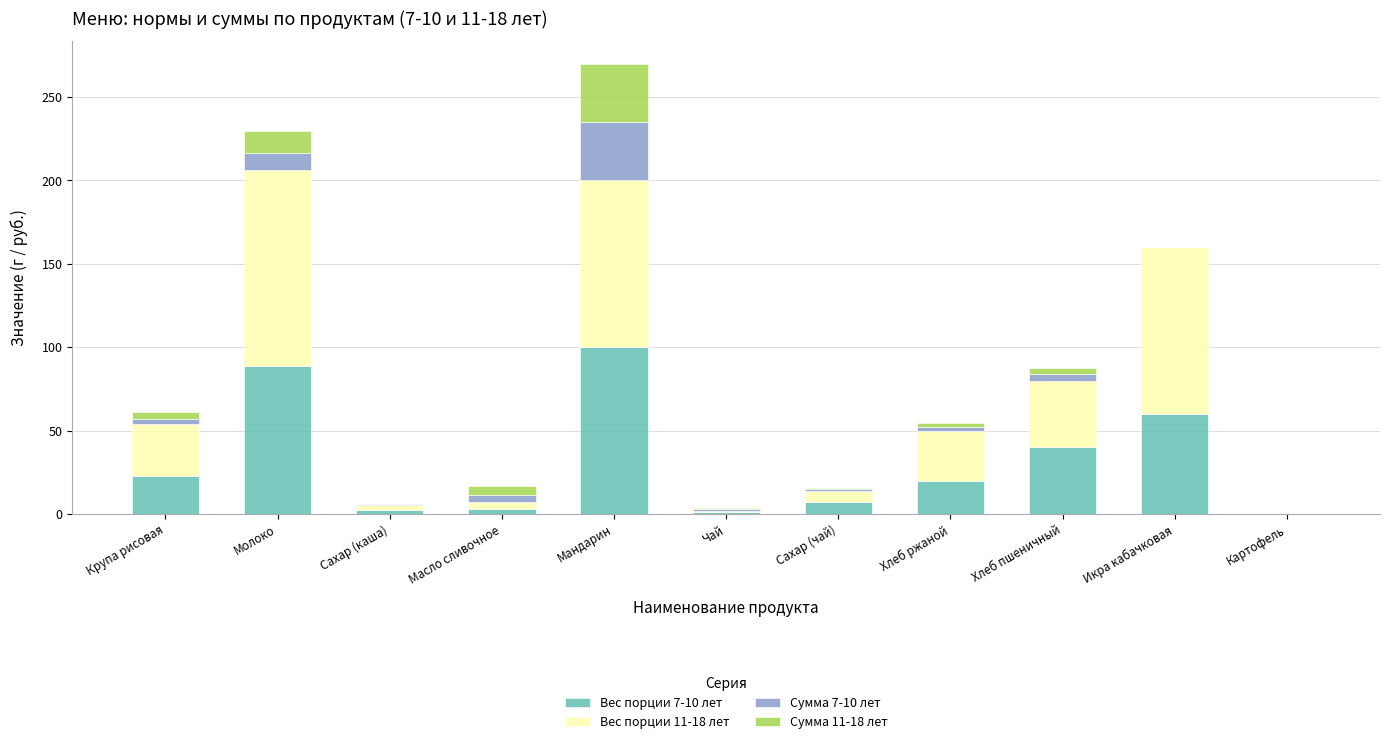

At which category is the sum across all series the highest?

Мандарин